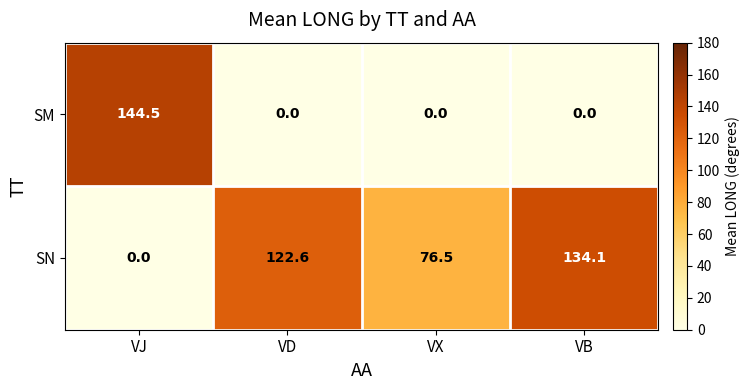

Which series has the largest total across all categories?

SN